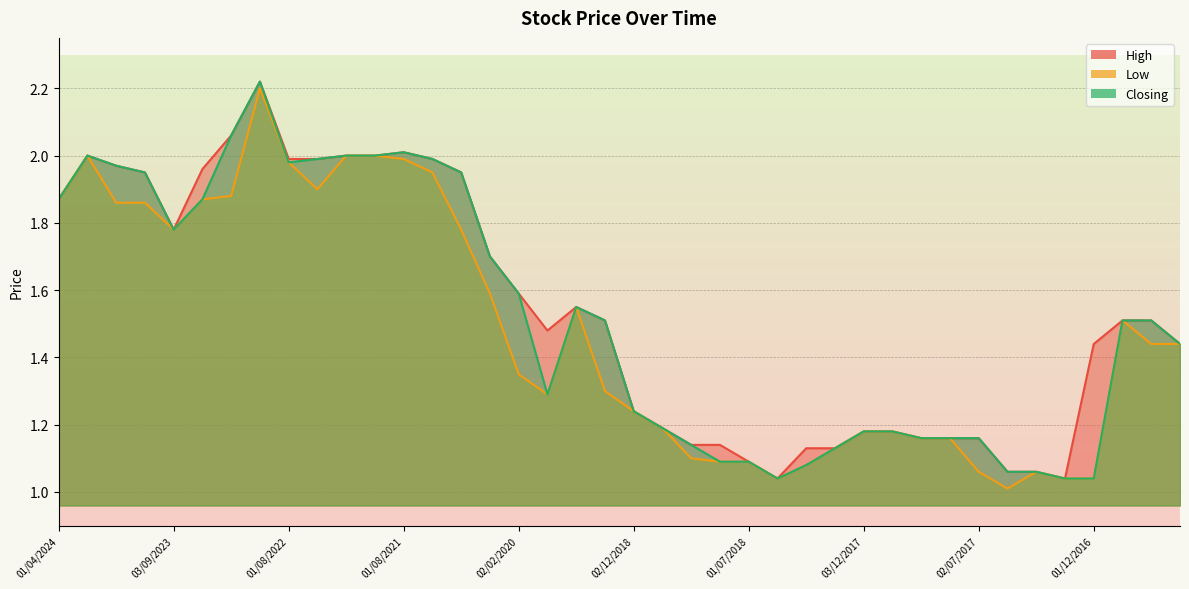

What is the difference between the second highest and minimum values in the Closing series?

1.0